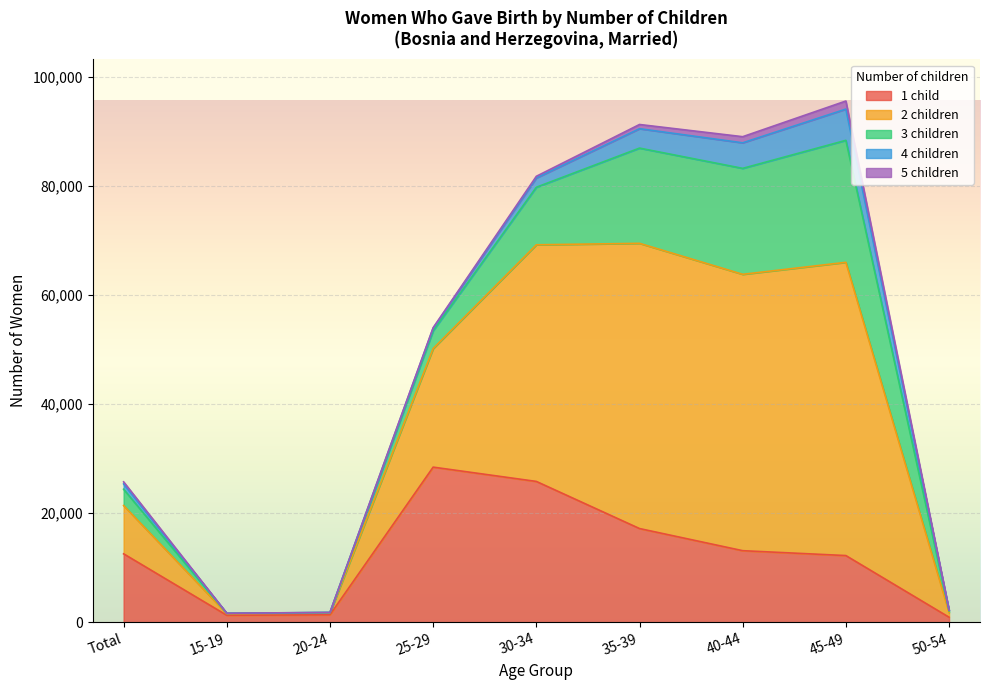

What is the value of the 5 children point at the 9th from the left?

35